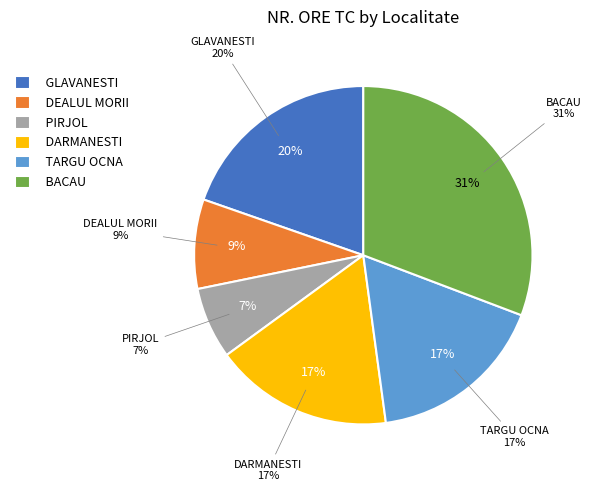

Which category has the smallest portion of the pie?

PIRJOL